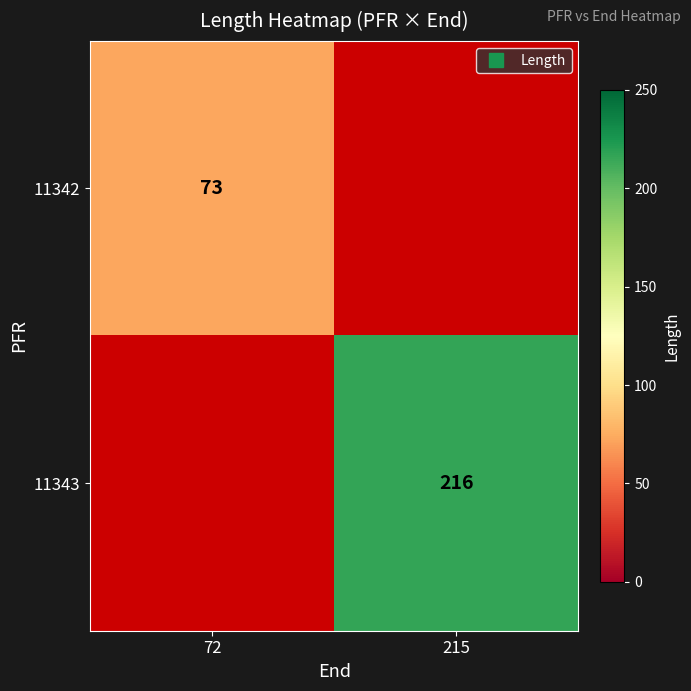

List the labels in order of 11343 value, smallest first.

72, 215